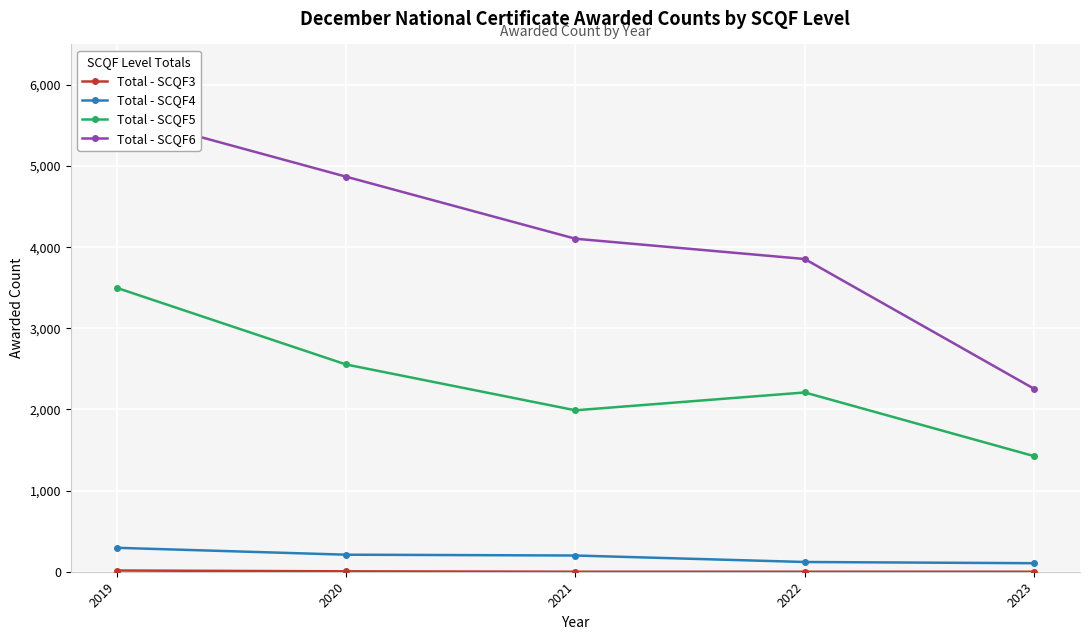

Which label corresponds to the smallest value in the chart?

2021